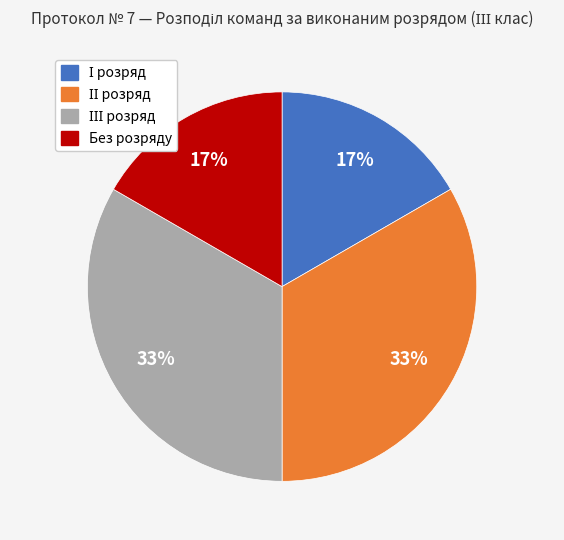

To the nearest percent, what is the average slice percentage?

25%